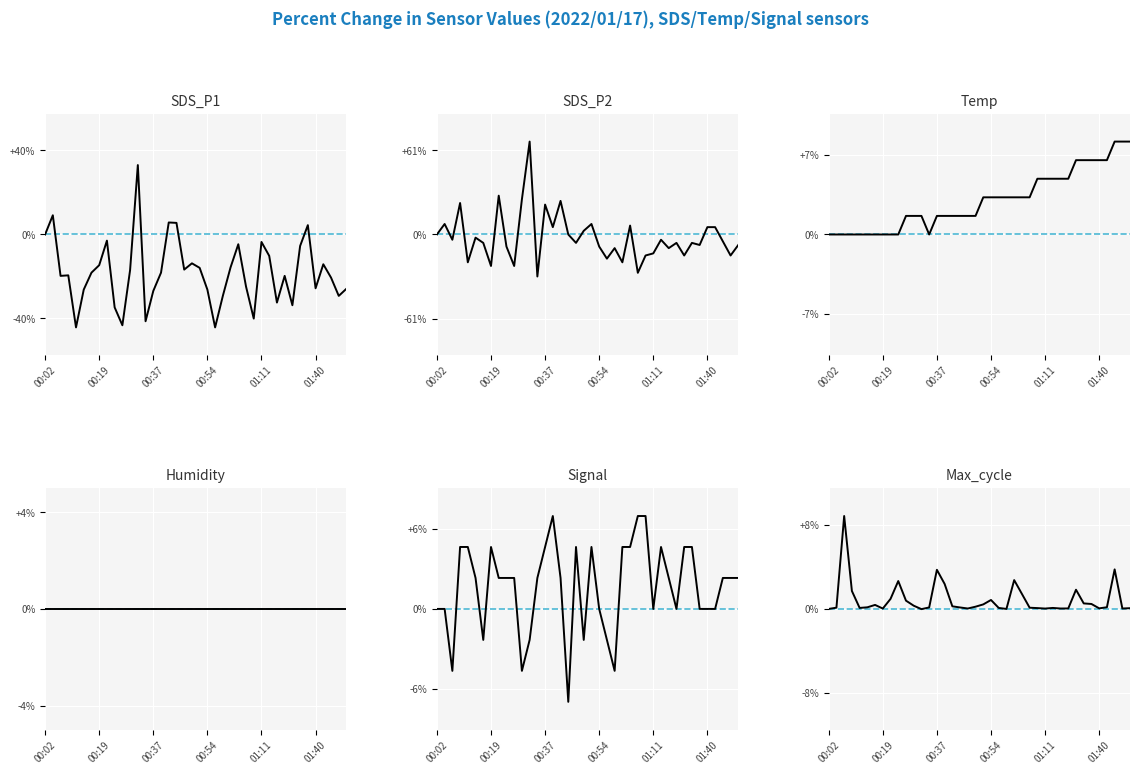

How many values in the Signal series are below 2?

16